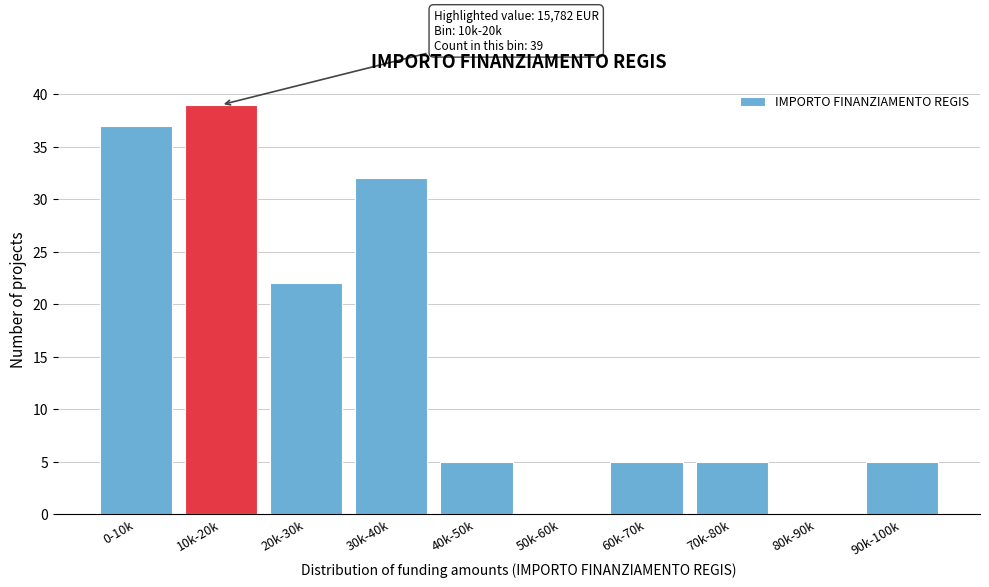

Reading left to right, list all the values displayed in this chart.

0-10k=37	10k-20k=39	20k-30k=22	30k-40k=32	40k-50k=5	50k-60k=0	60k-70k=5	70k-80k=5	80k-90k=0	90k-100k=5